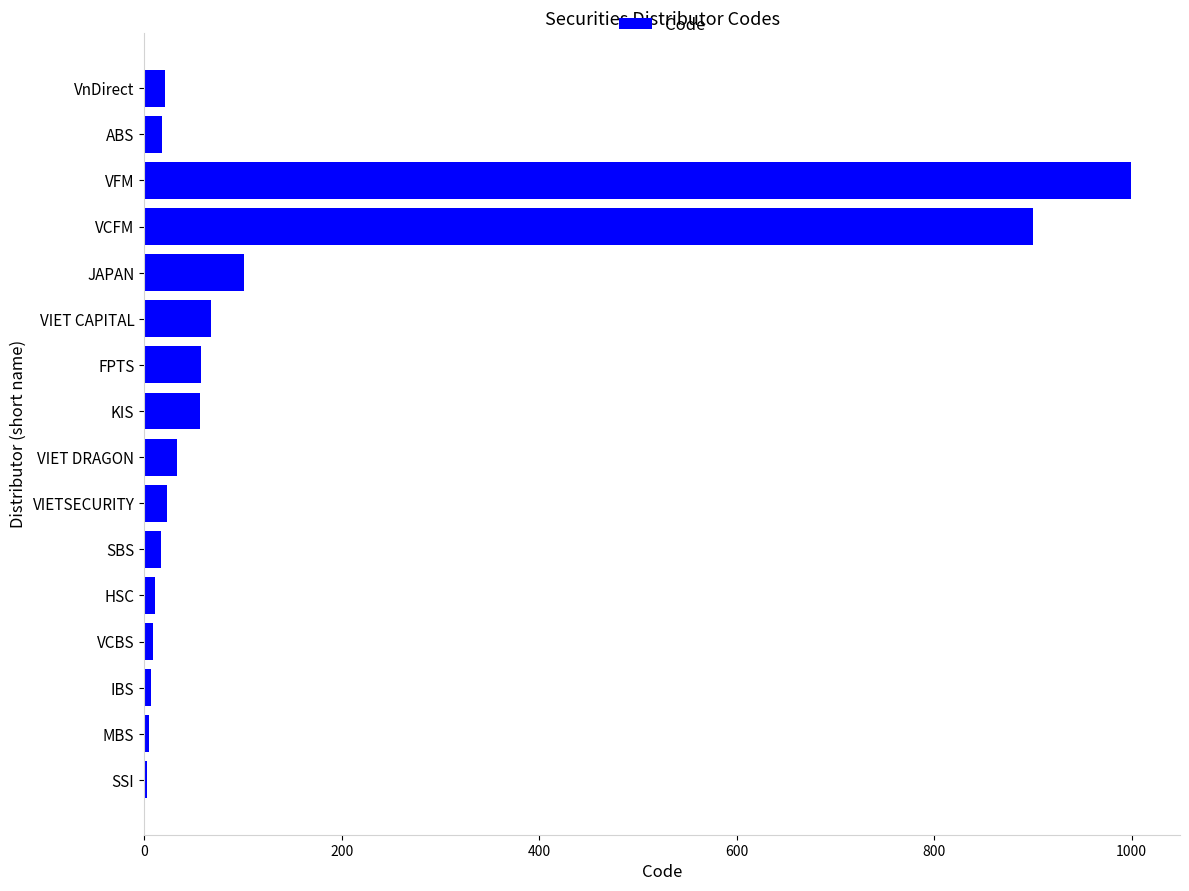

Are the bars grouped side by side (vs. stacked)?

No